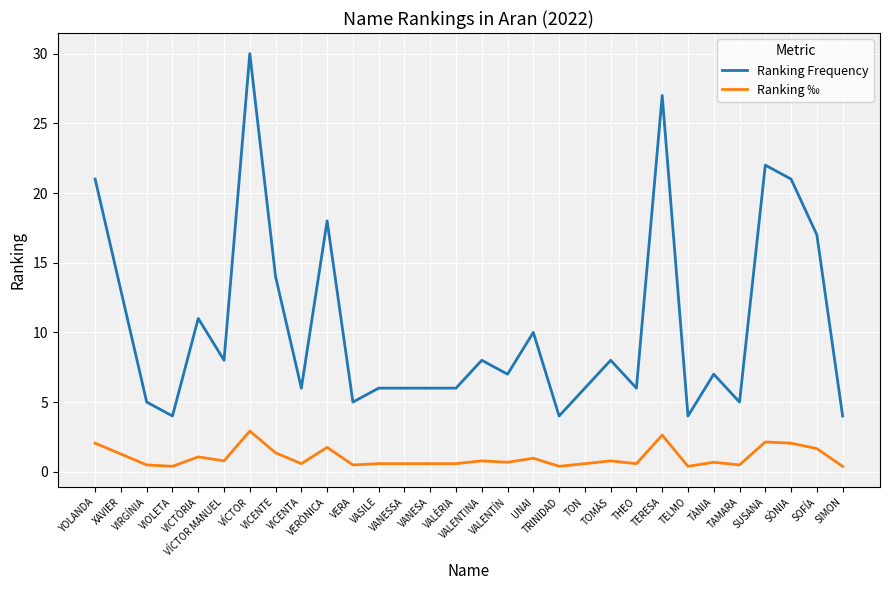

What is the lowest value of the Ranking Frequency series?

4.0